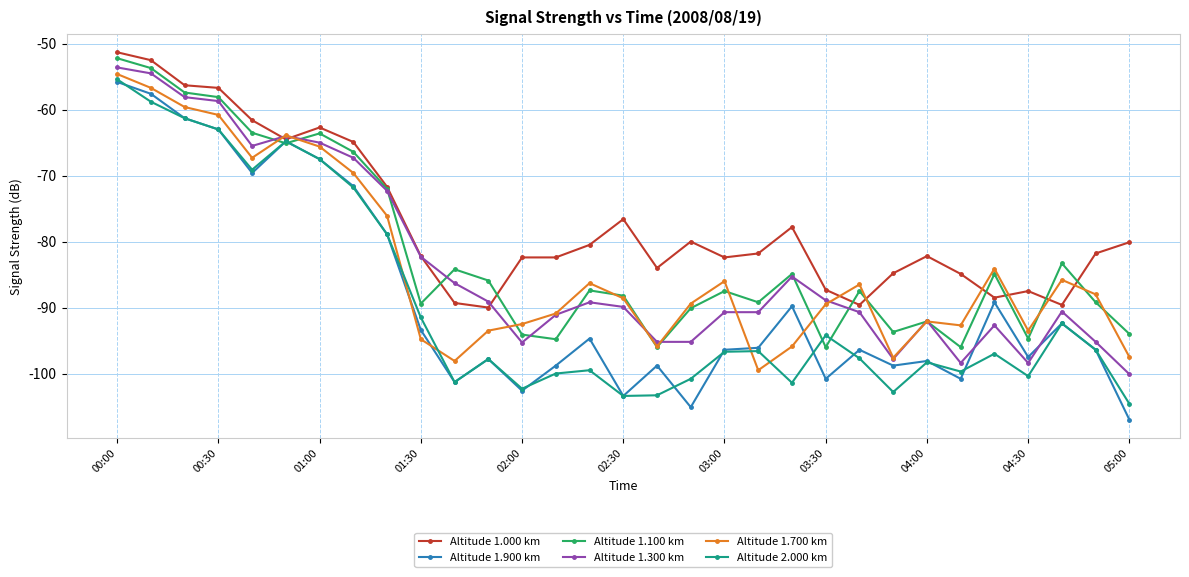

What is the difference between the maximum and minimum values in the Altitude 1.700 km series?

44.9